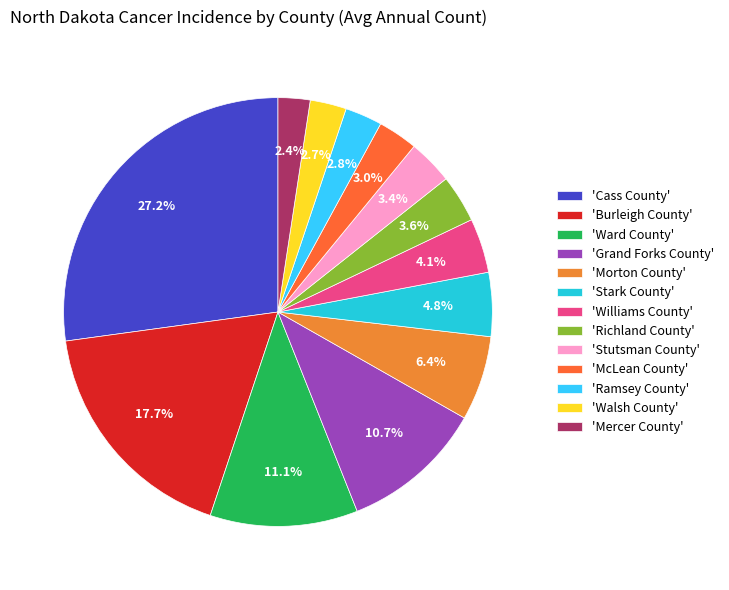

Does any single category account for the majority?

No